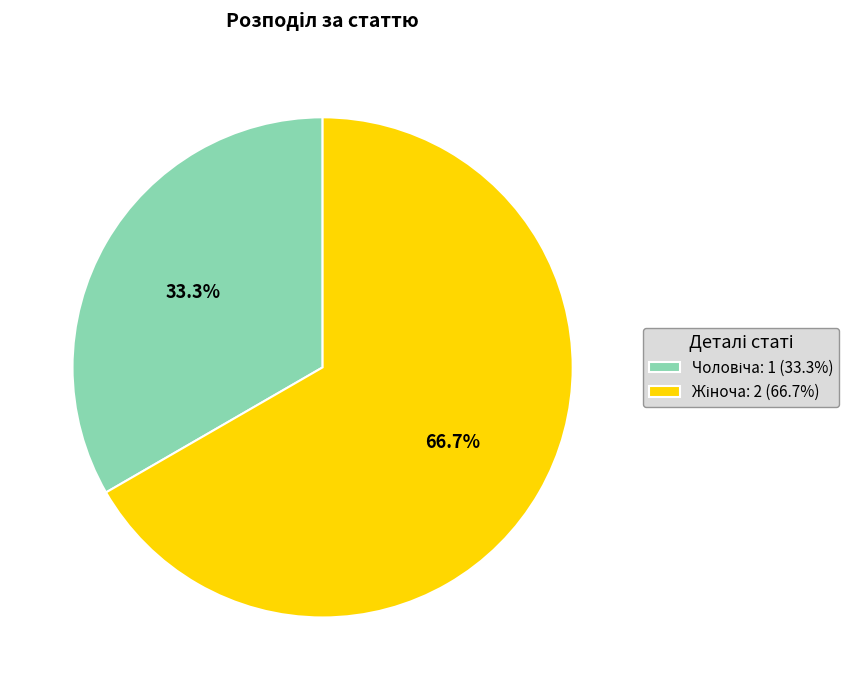

How many slices are in this pie chart?

2